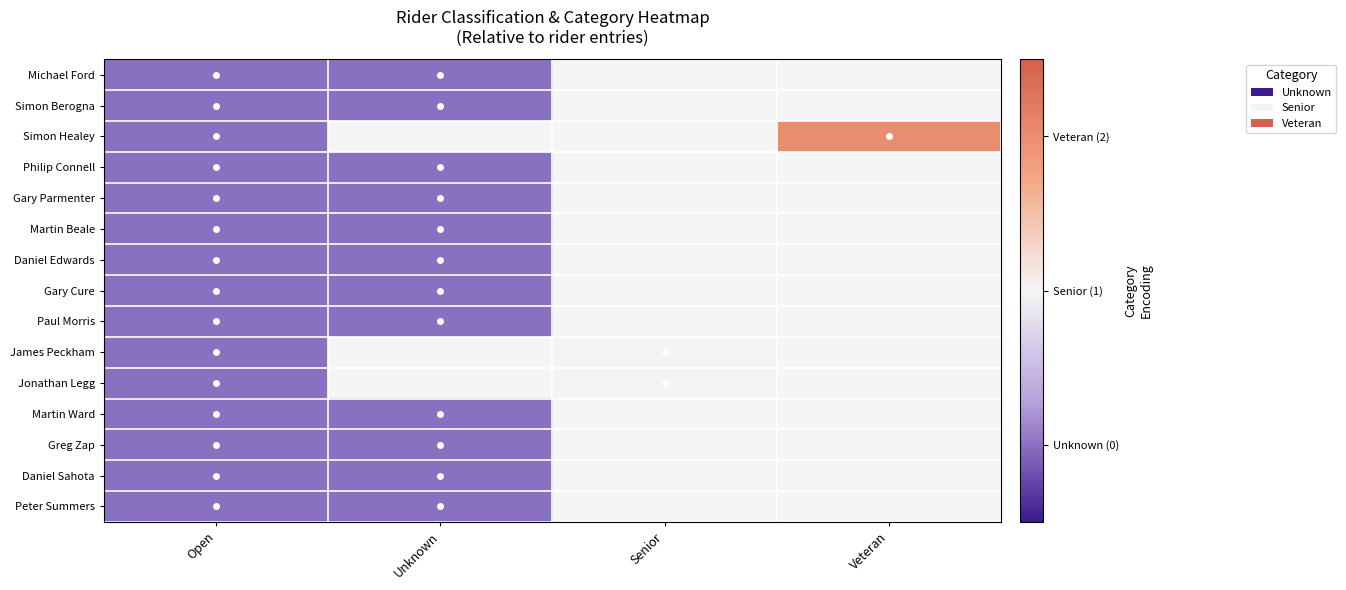

Which series has the widest spread of values?

Simon Healey